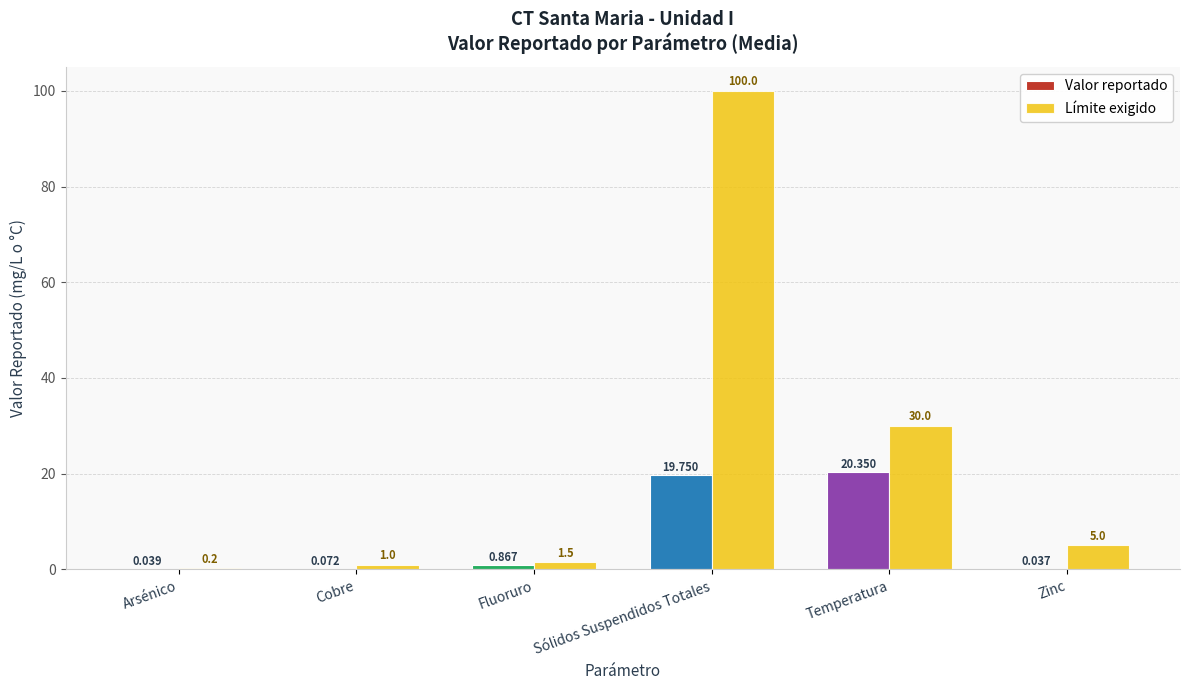

At which category does the chart reach its peak across all series?

Sólidos Suspendidos Totales